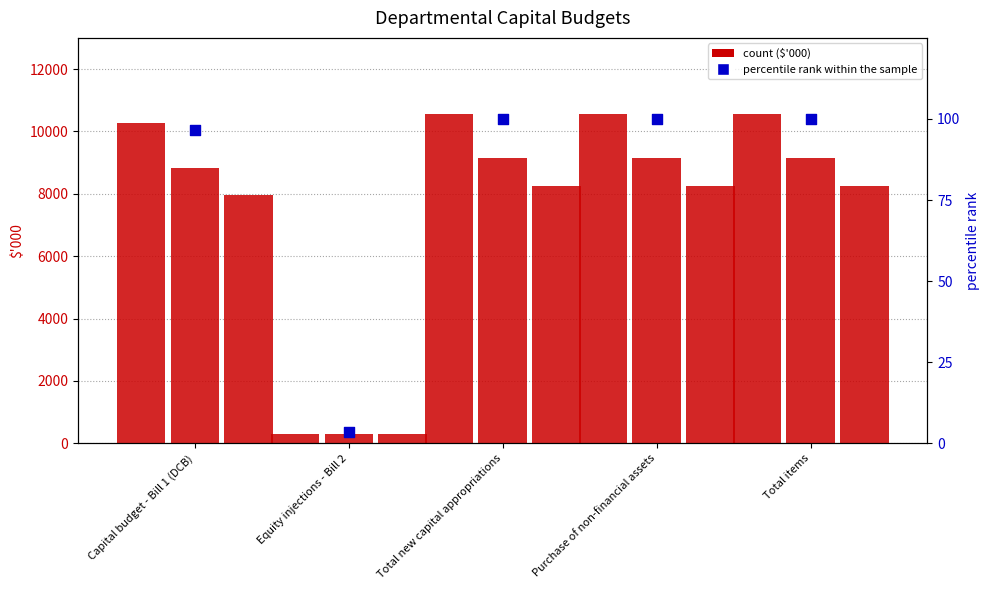

Which series has the largest total across all categories?

2021-22 Estimated actual